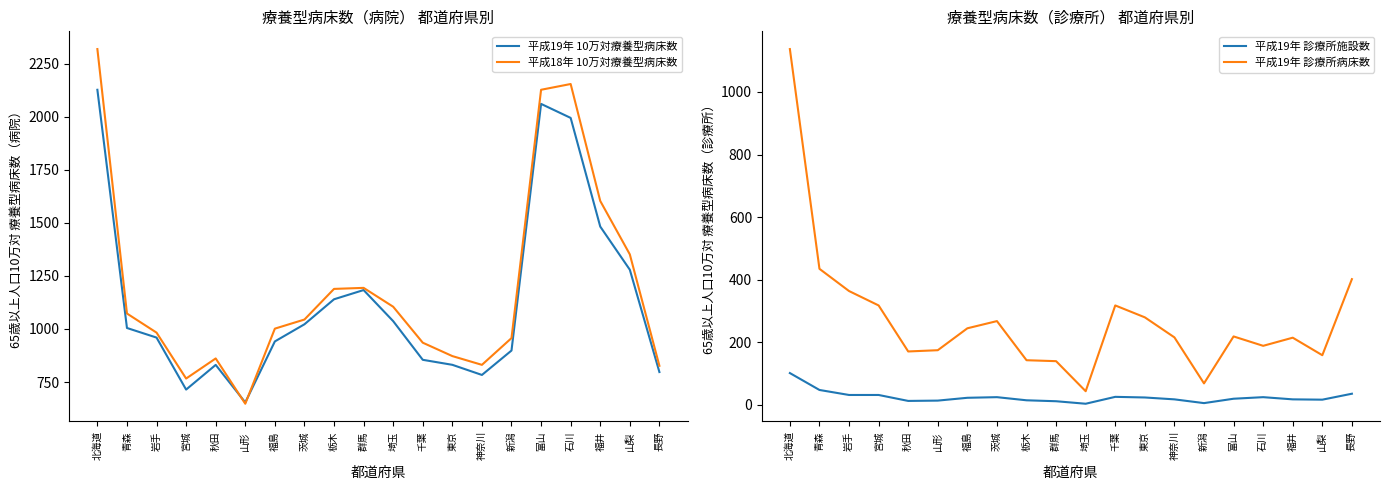

In 平成19年 診療所施設数, how many points are higher than both neighbors (excluding endpoints)?

3